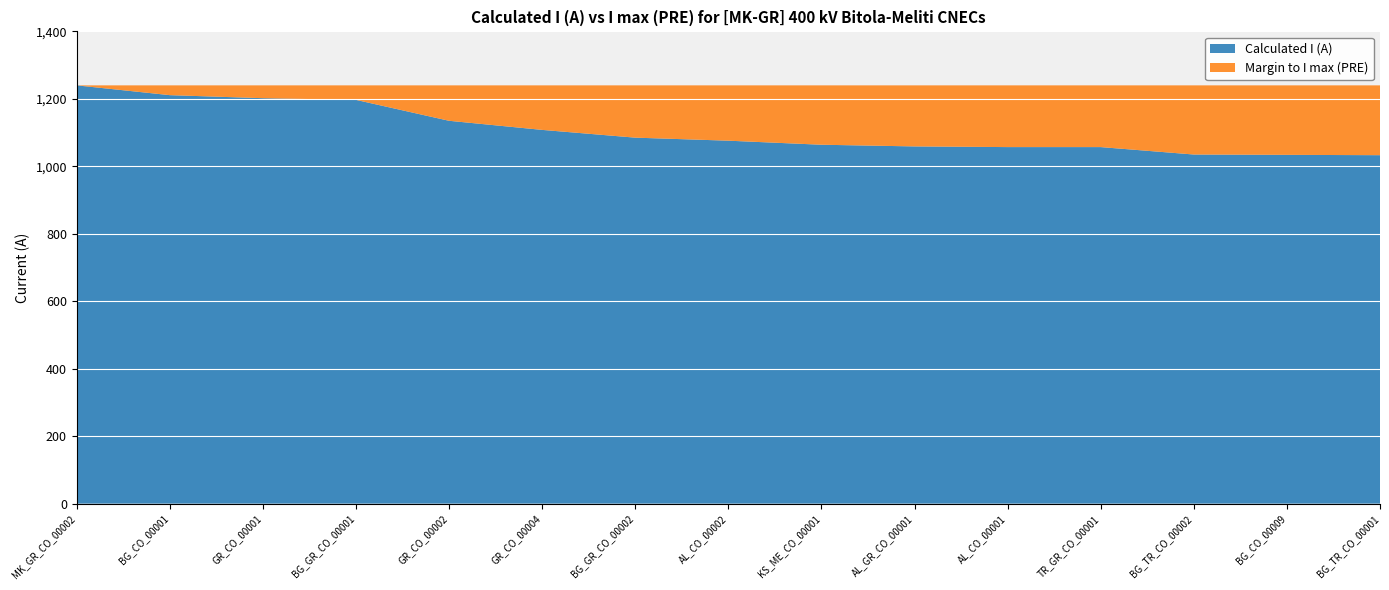

Which category has the highest value in the Calculated I (A) series?

MK_GR_CO_00002